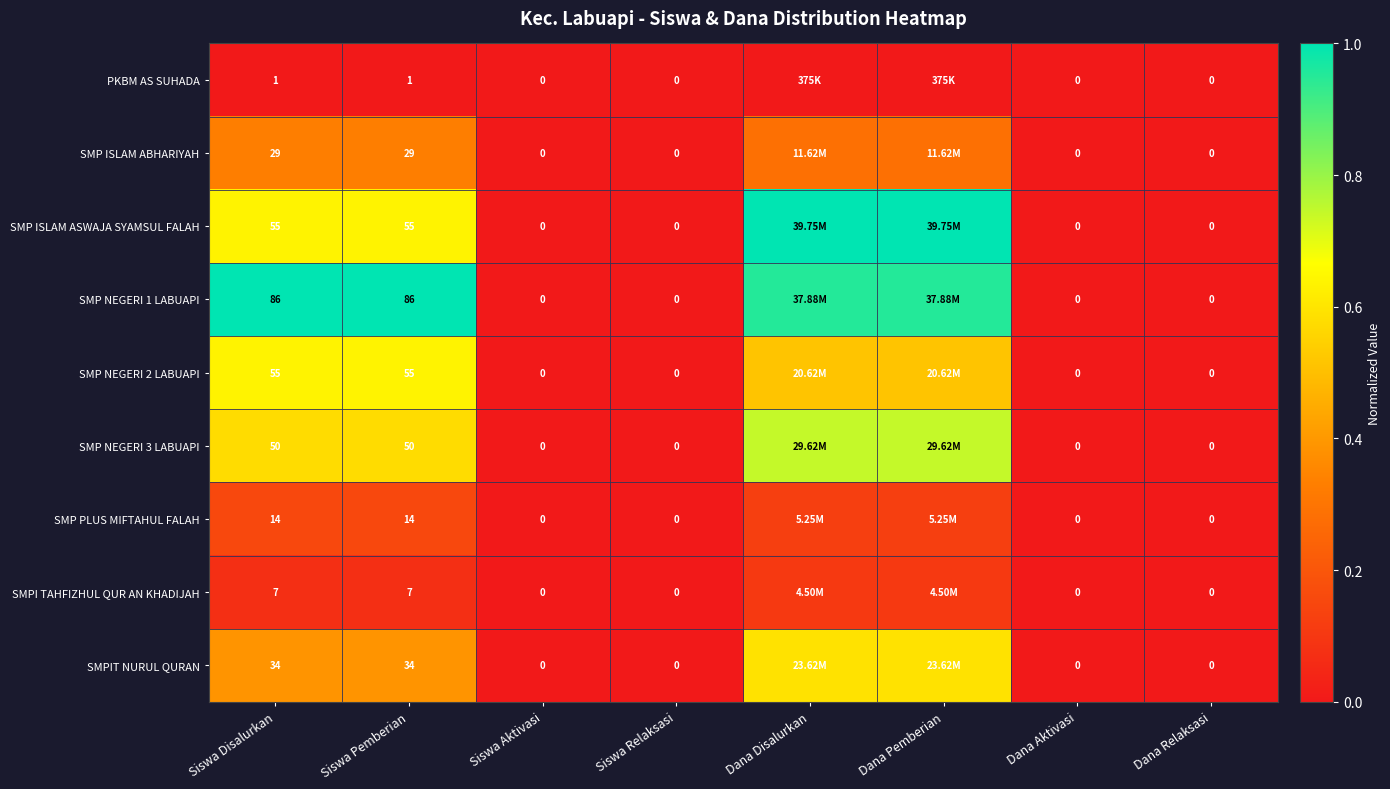

Between Siswa Pemberian and Siswa Aktivasi, which series saw the biggest shift?

SMP NEGERI 1 LABUAPI